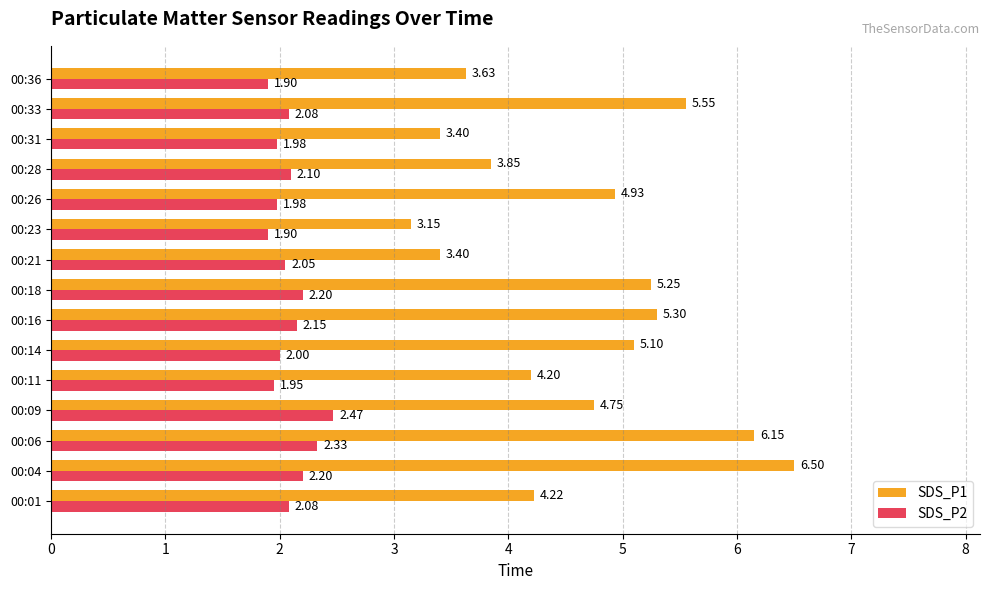

What is the difference between the second highest and second lowest values in the SDS_P2 series?

0.4